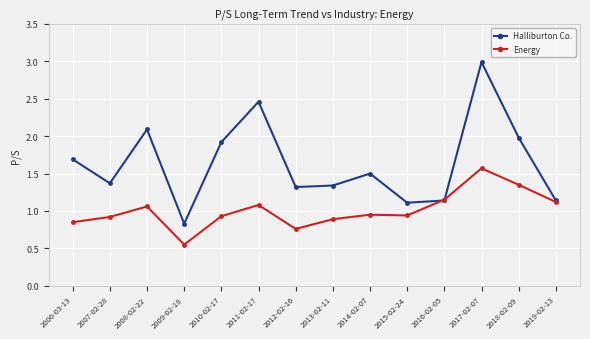

The Energy series shows 0.9 at 2015-02-24. True or false?

True